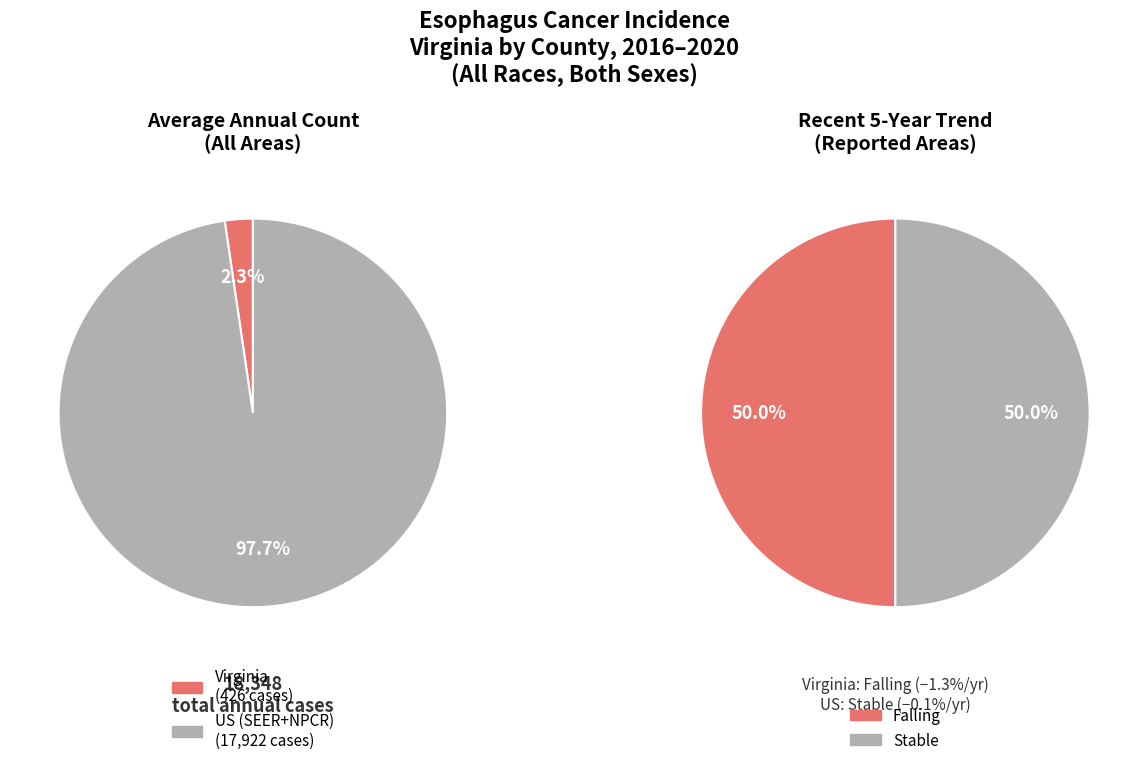

Which slice is the smallest?

Virginia